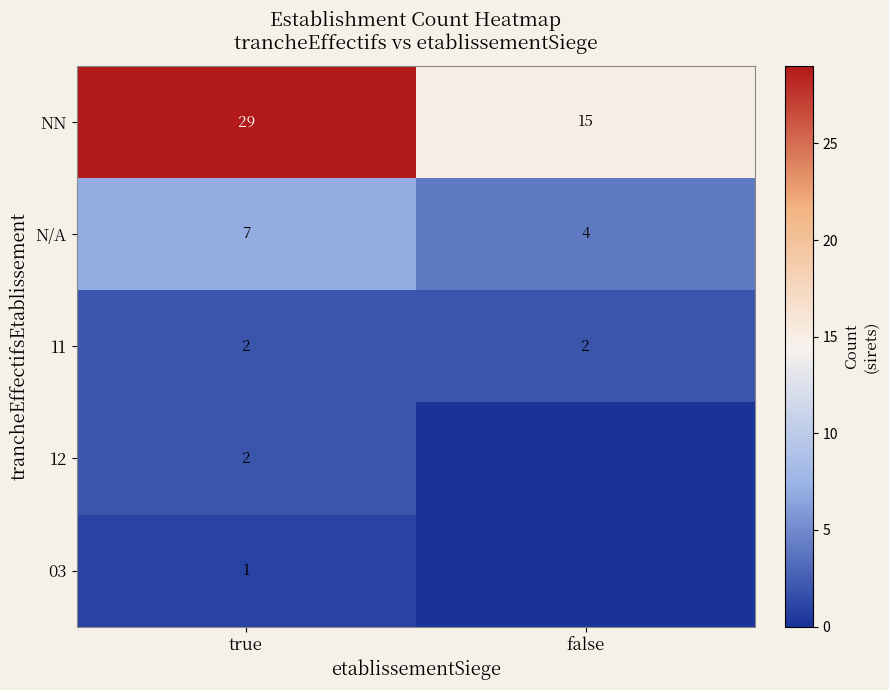

List the labels in order of NN value, smallest first.

false, true